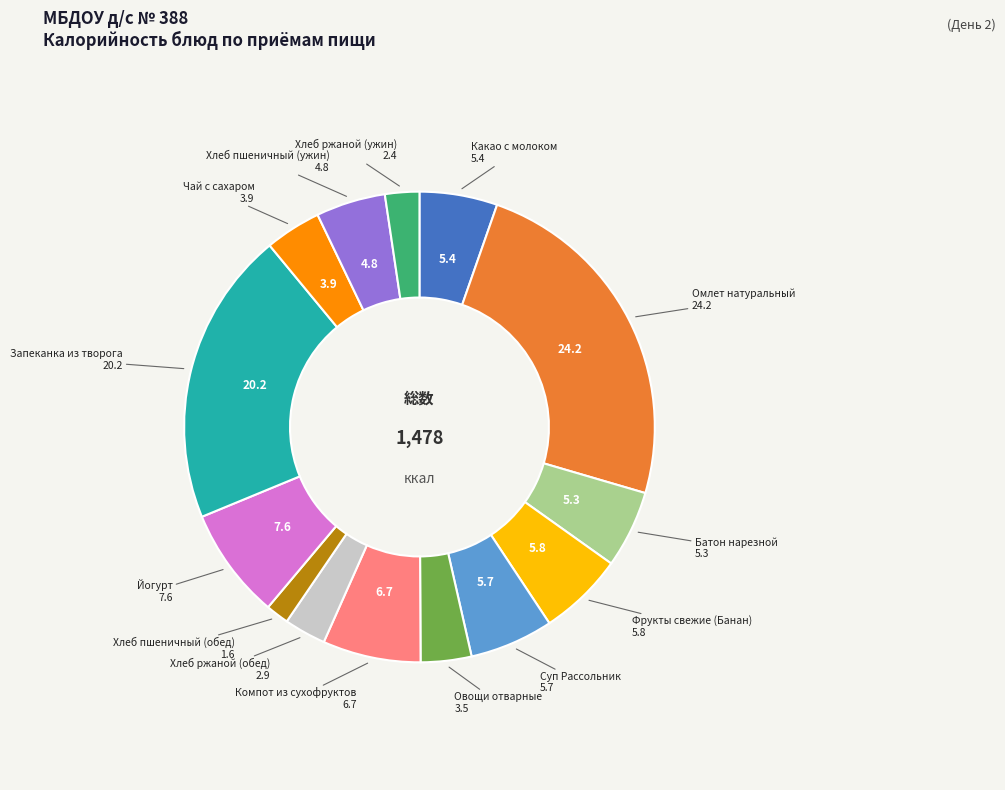

Is there any slice that represents more than half of the pie?

No